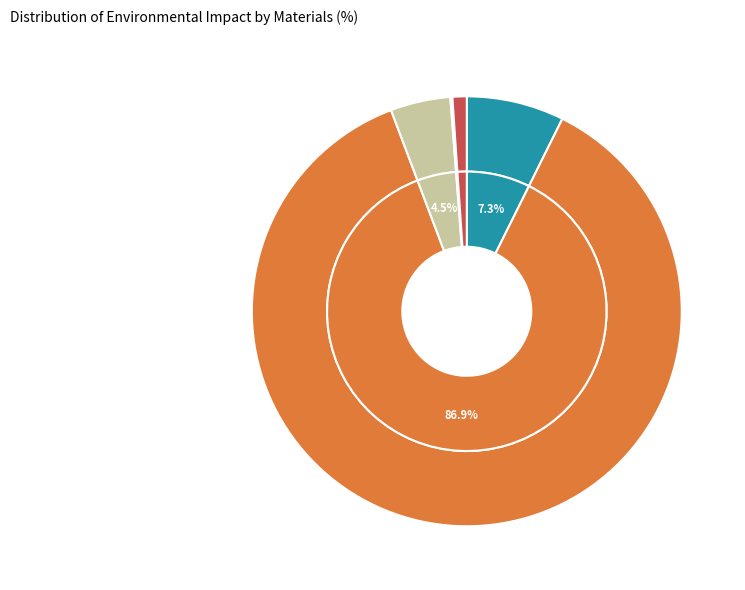

To the nearest percent, what portion does Plasterboard represent?

87%